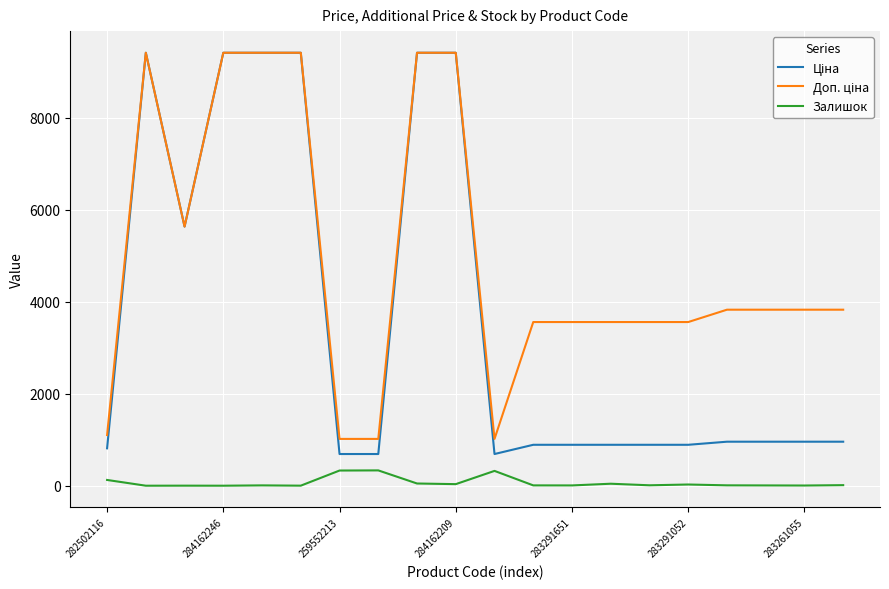

What is the maximum value shown in the chart?

9416.9